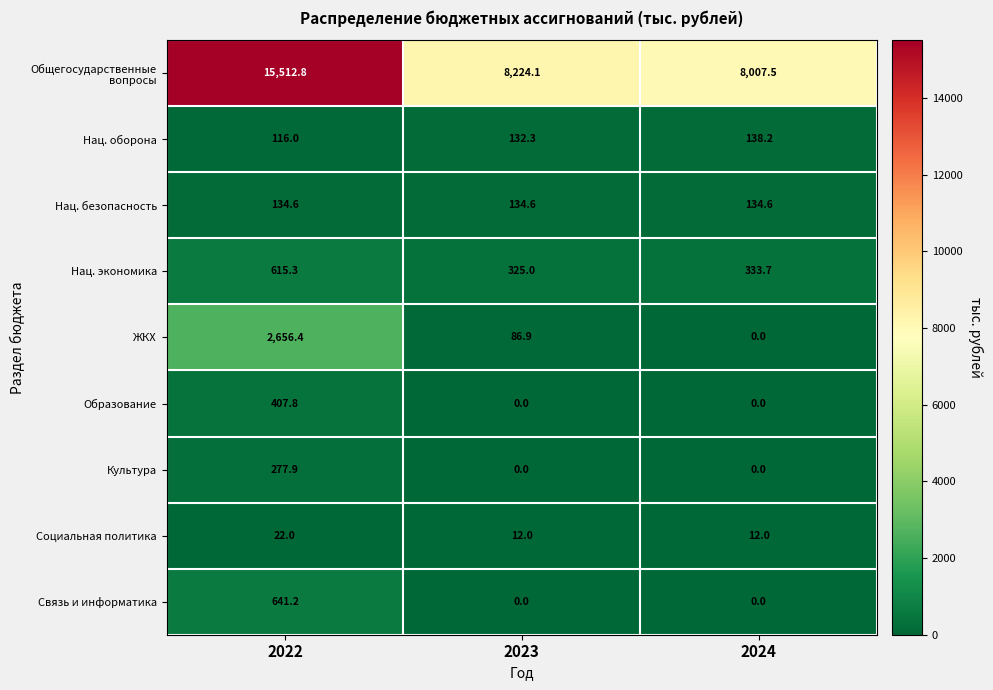

Rank the categories by Нац. экономика value from lowest to highest.

2023, 2024, 2022